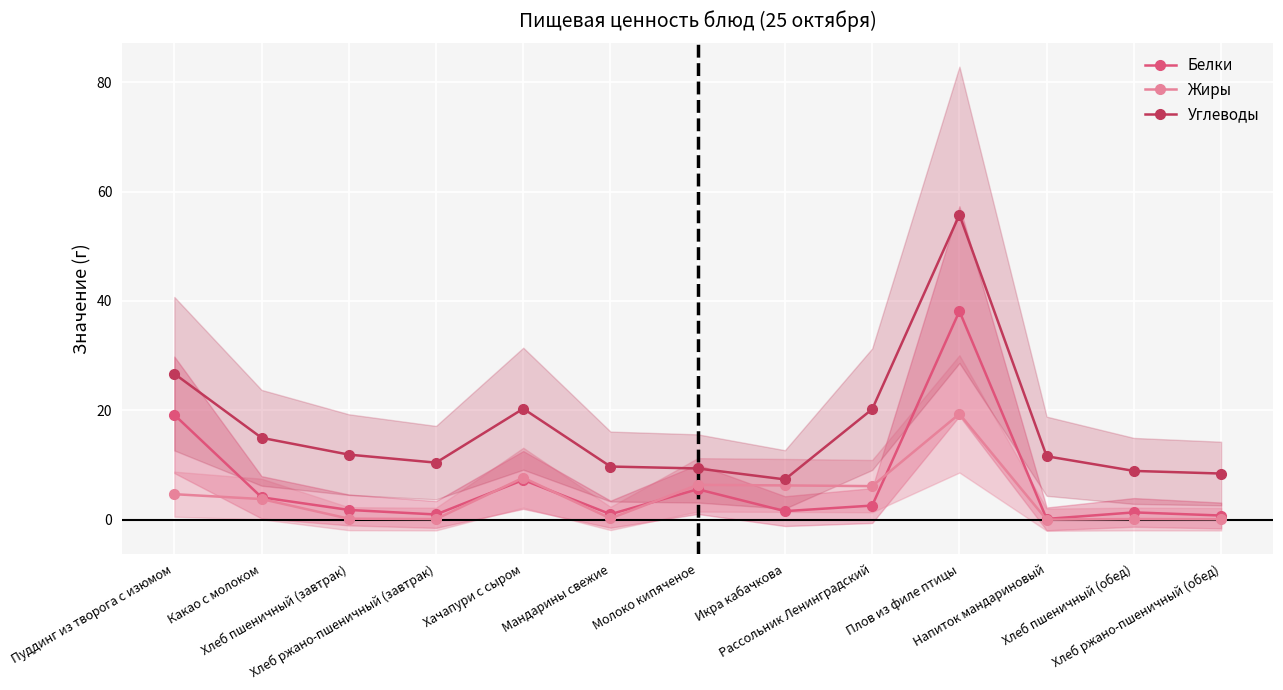

List the series in order of their peak value, lowest first.

Жиры, Белки, Углеводы